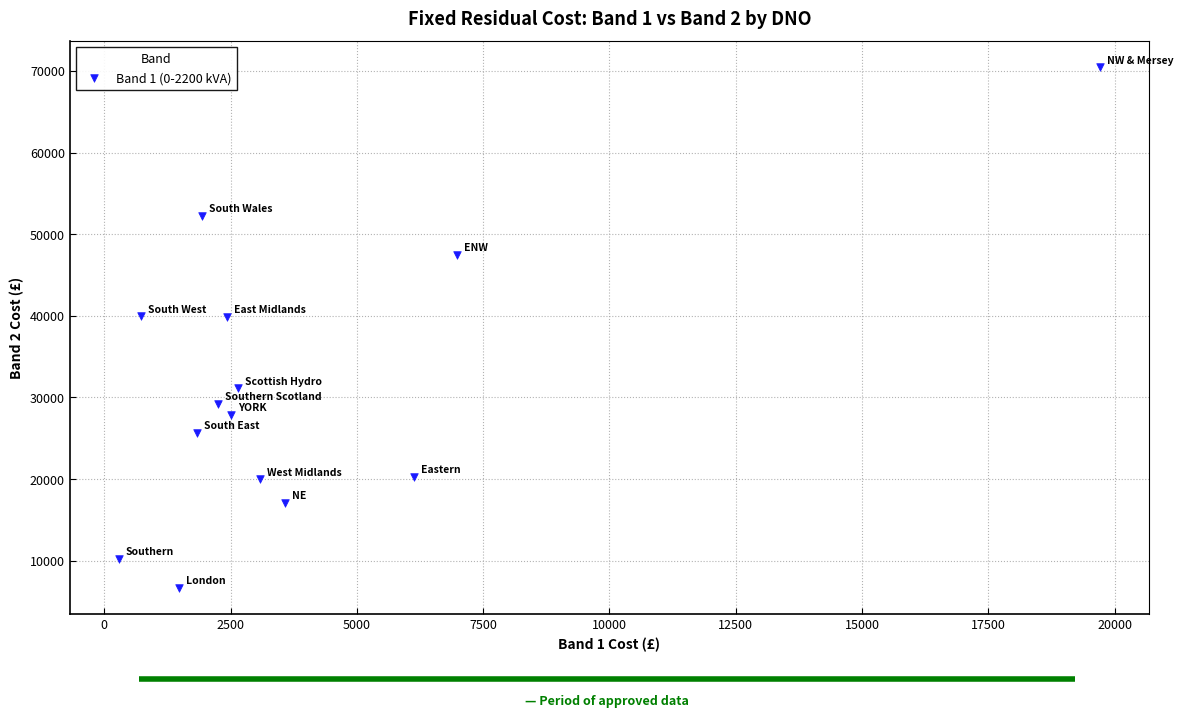

What is the range of Y values (max minus min)?

63738.0